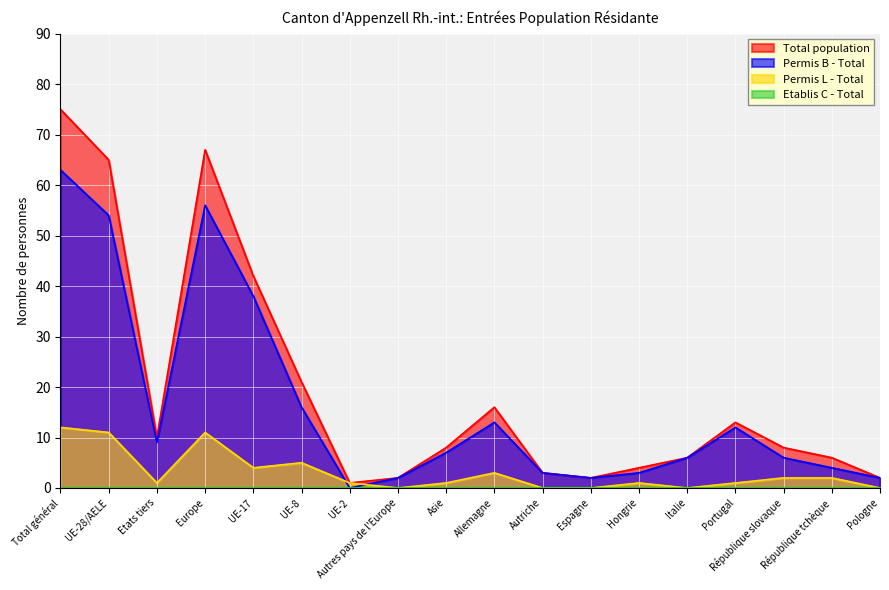

What is the total value across all series at Portugal?

26